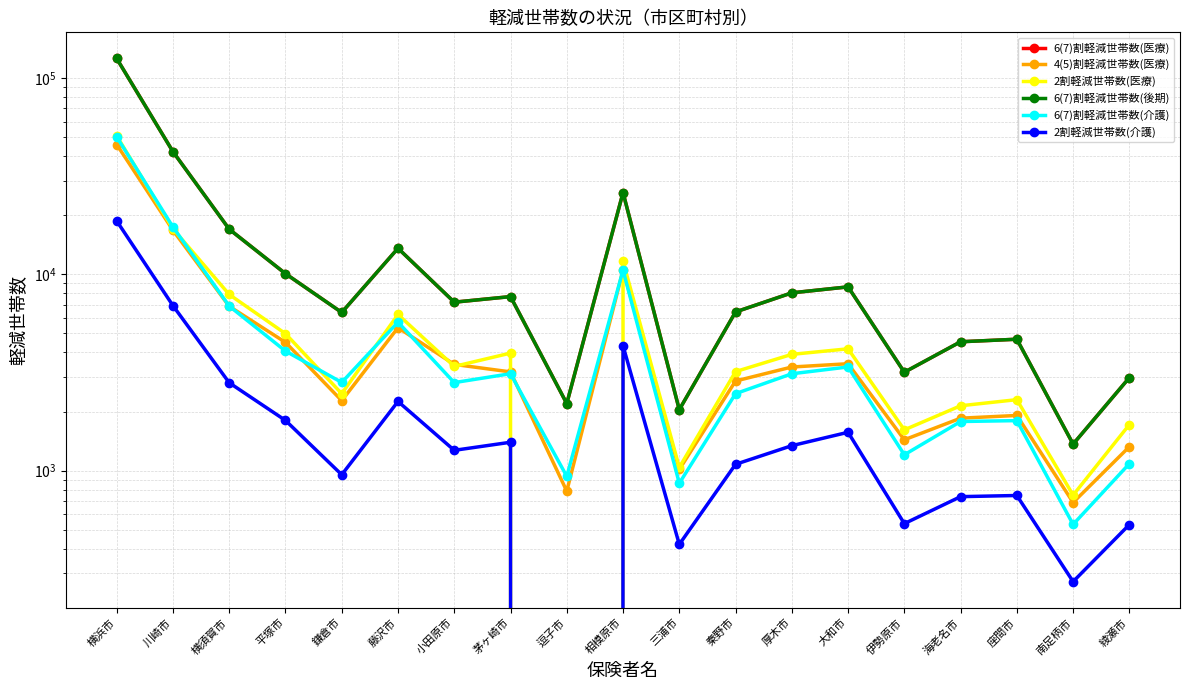

Is this an area chart (filled region under the line)?

No